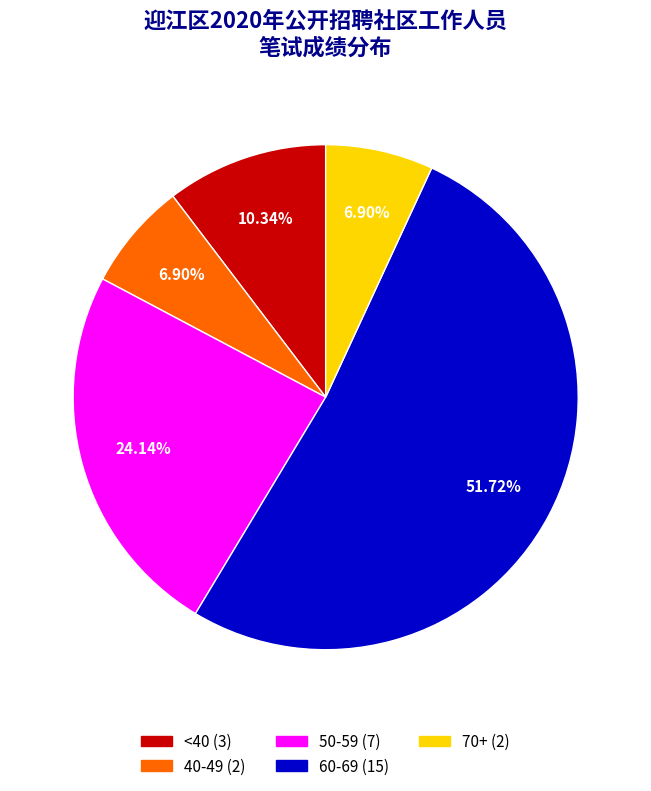

Is the sum of 50-59 and <40 greater than half?

No